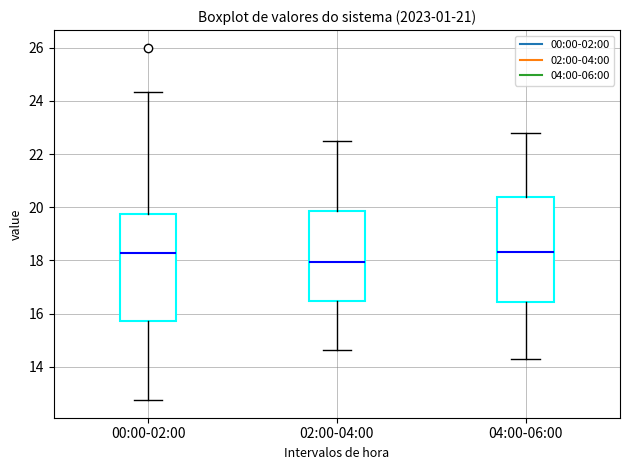

Where is the upper edge of the box for 02:00-04:00 on the y-axis? The values are not printed on the chart, so give them approximately, as read against the axis.

19.8